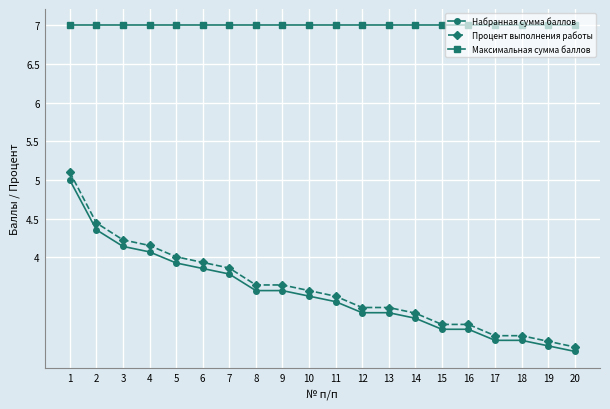

What are all the series names shown in the legend?

Набранная сумма баллов, Процент выполнения работы, Максимальная сумма баллов